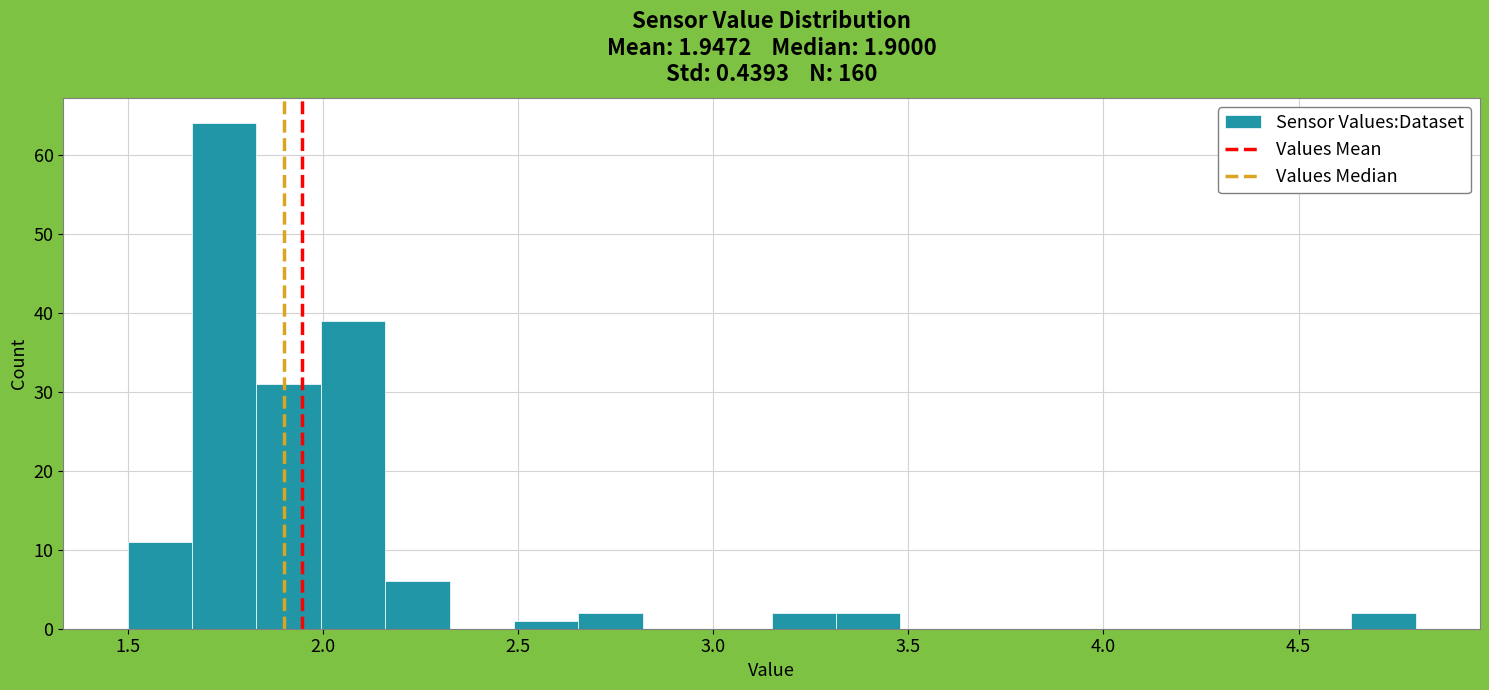

Around what value on the x-axis is the tallest bar? Give the approximate position of its centre, as read against the axis.

1.75